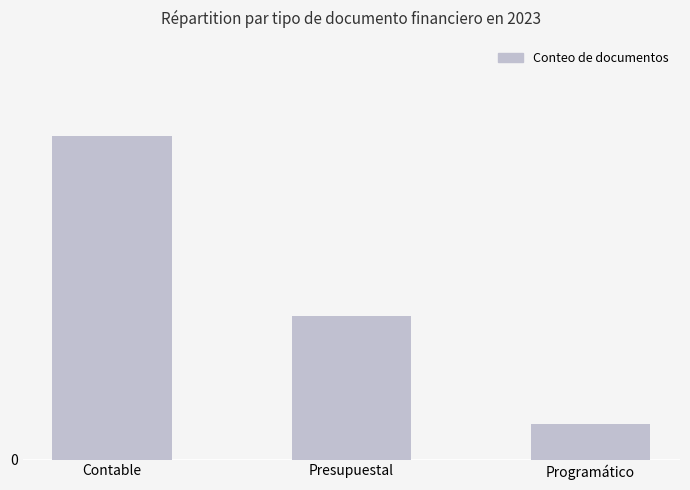

Are the bars horizontal?

No